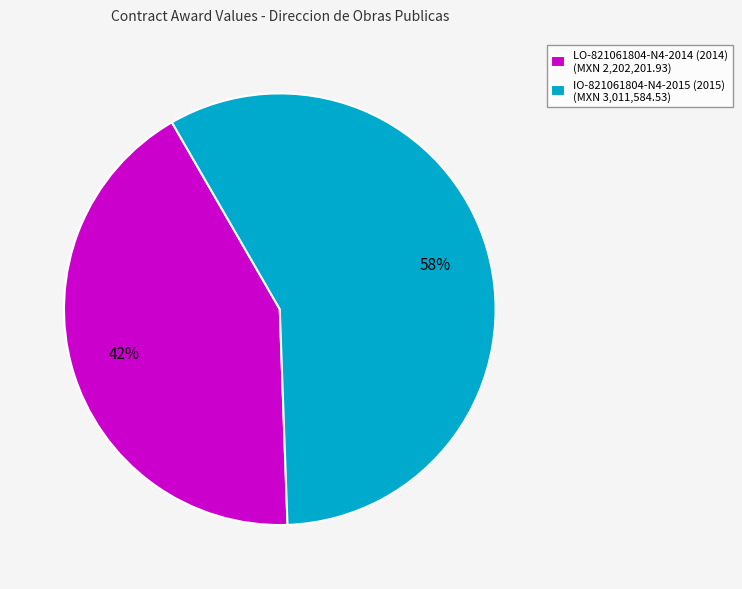

Combined, do IO-821061804-N4-2015 (2015) and LO-821061804-N4-2014 (2014) account for over 50%?

Yes